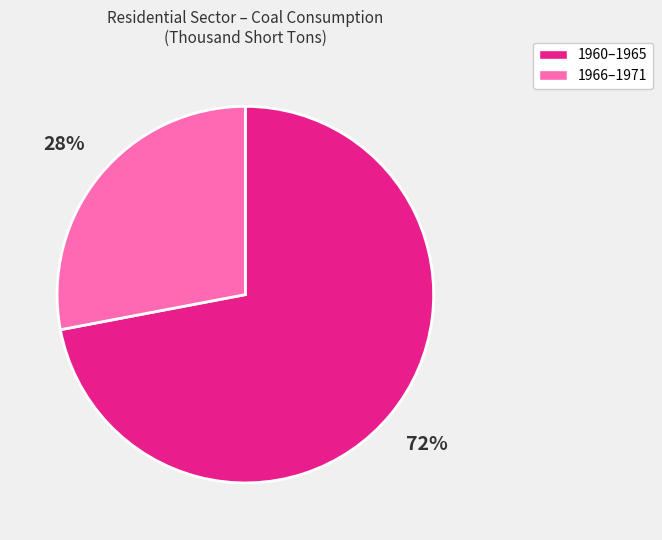

To the nearest percent, what percentage of the pie is 1966–1971?

28%